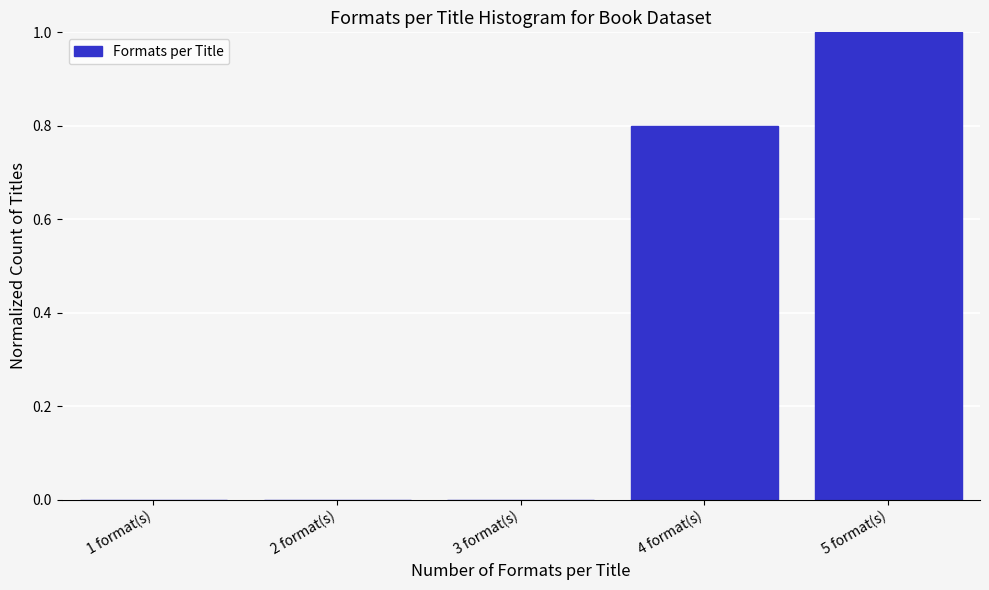

Reading right to left, transcribe all the data shown in this chart.

5 format(s)=1.0	4 format(s)=0.8	3 format(s)=0.0	2 format(s)=0.0	1 format(s)=0.0